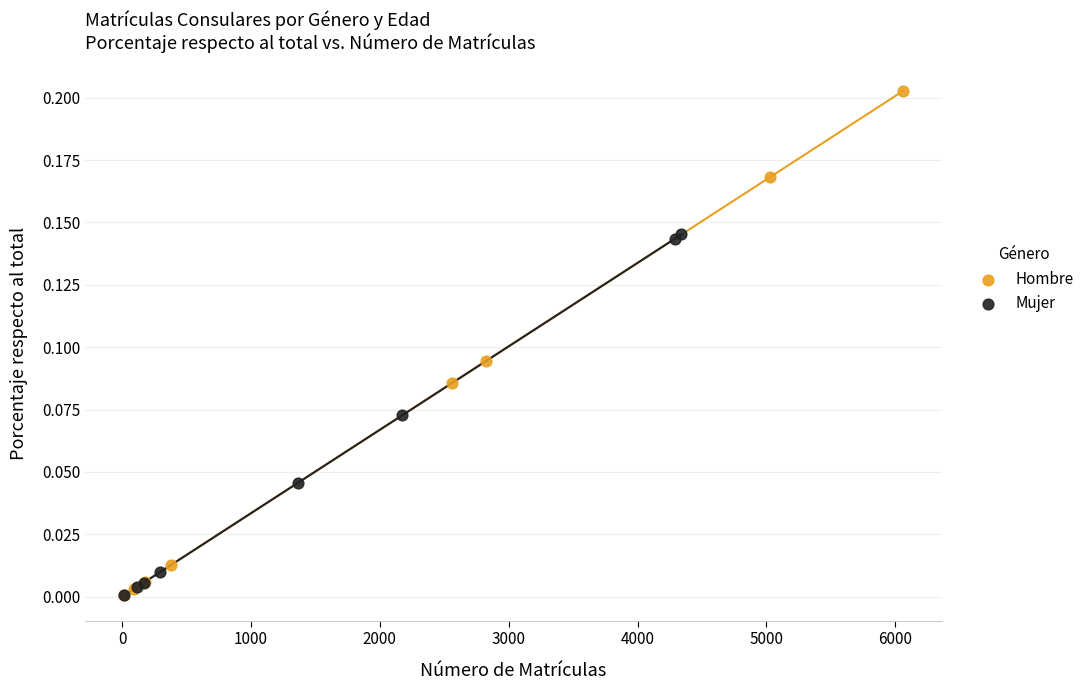

Which series contains the highest Y value?

Hombre